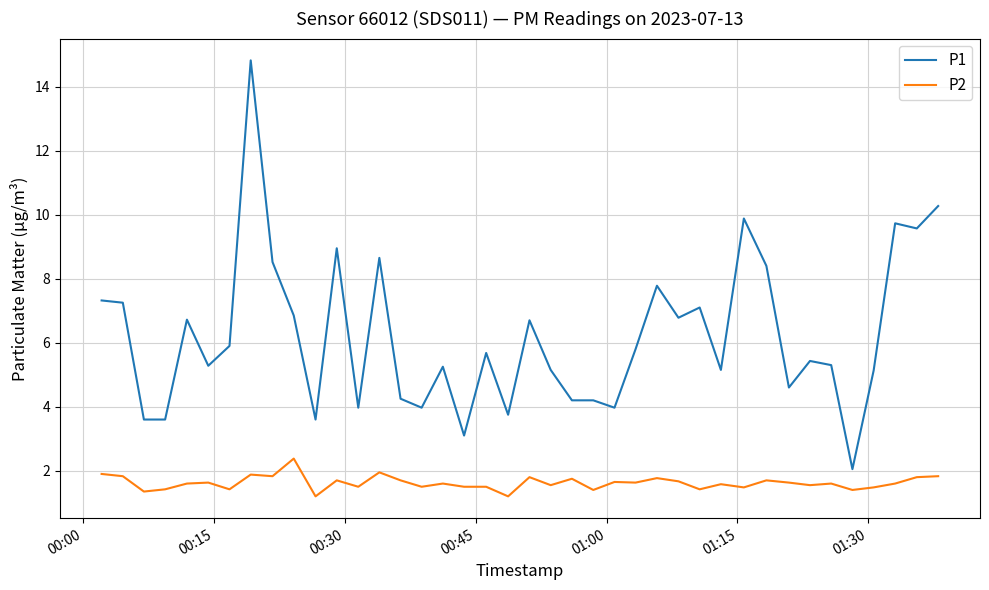

What is the smallest value displayed?

1.2